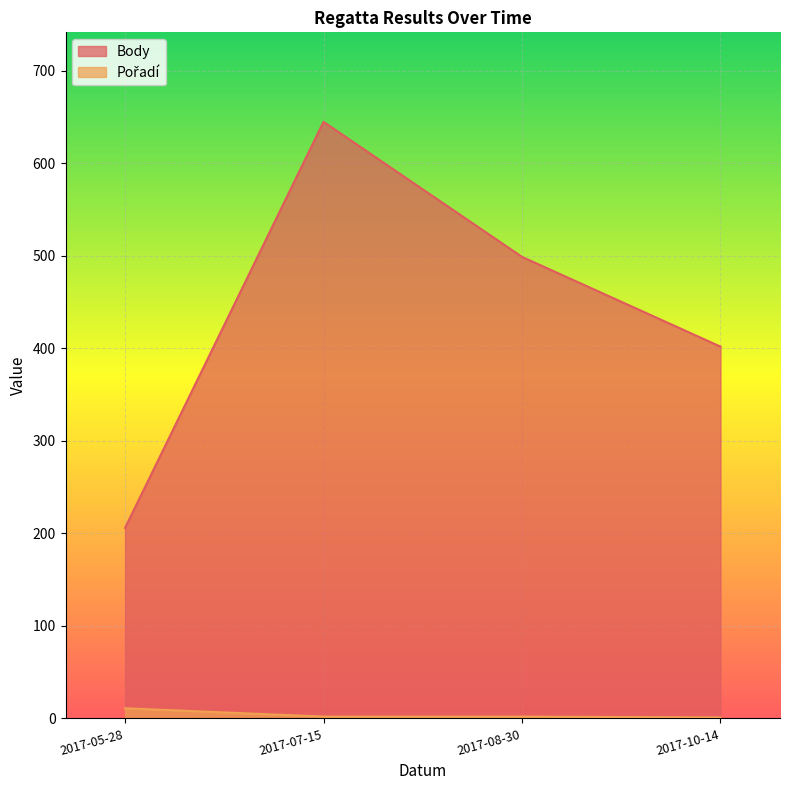

List the series in order of their peak value, highest first.

Body, Pořadí